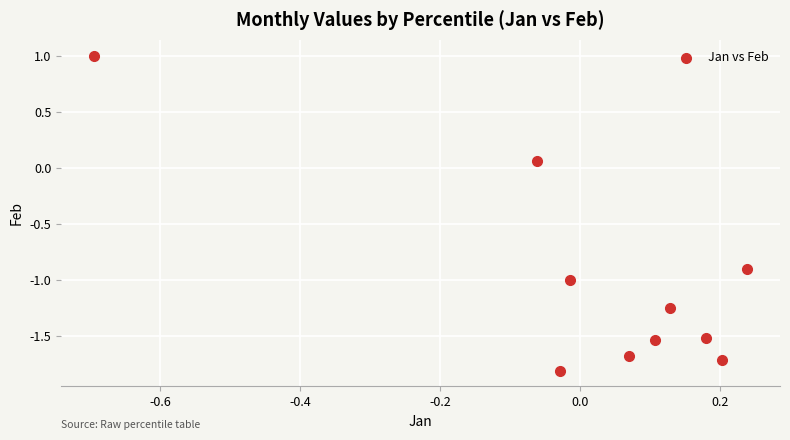

What is the range of X values (max minus min)?

0.9